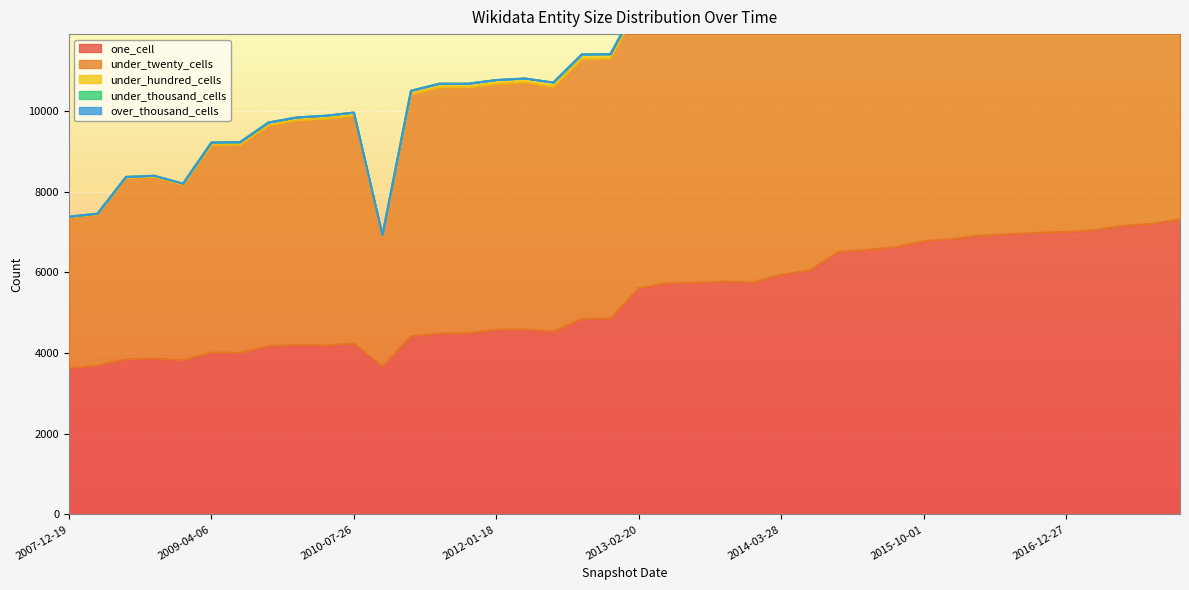

At which label does under_hundred_cells first exceed 112?

2013-05-21